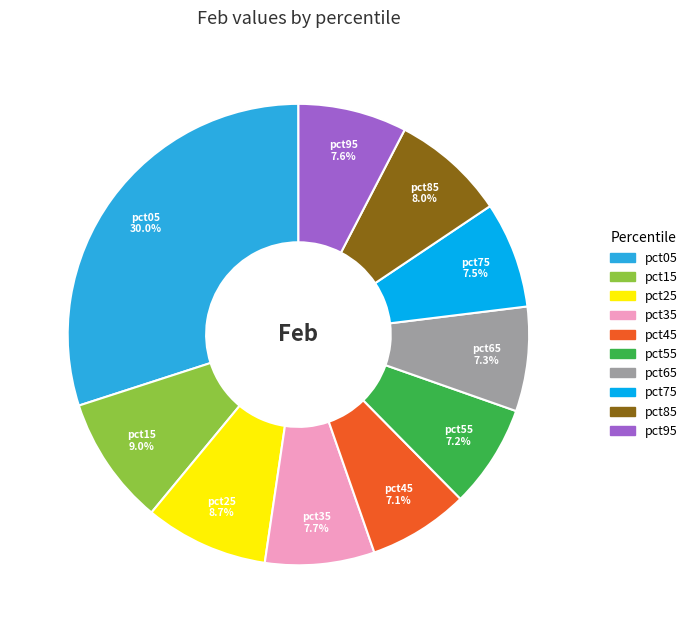

Does pct35 represent more than half of the total?

No